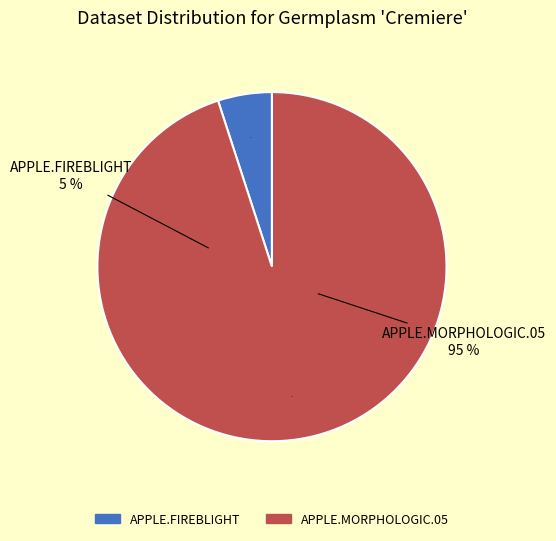

True or false: APPLE.FIREBLIGHT accounts for 1% of the total.

False